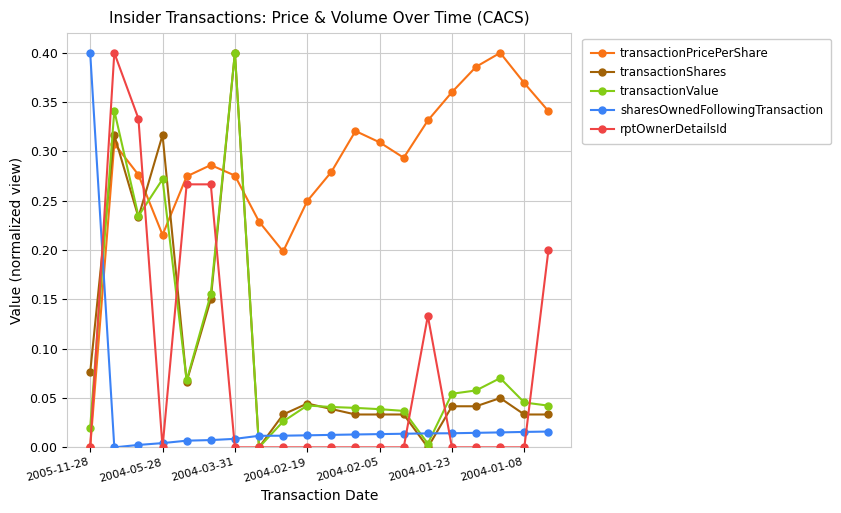

Count the number of categories in the chart.

20